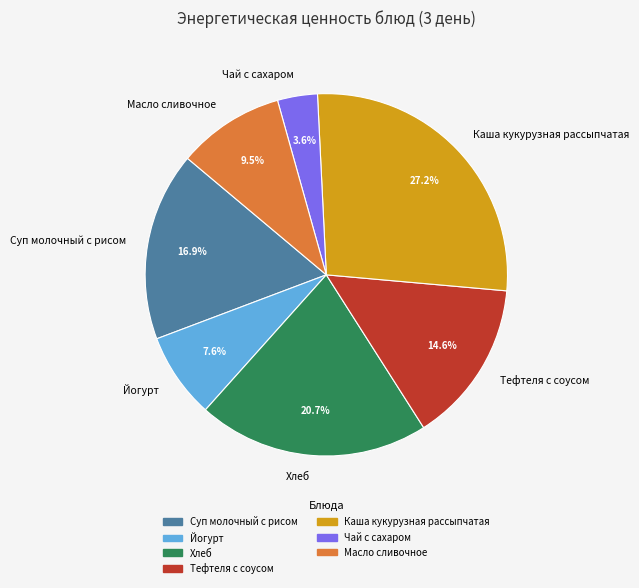

To the nearest percent, what is the difference between the Хлеб and Масло сливочное slice percentages?

11%